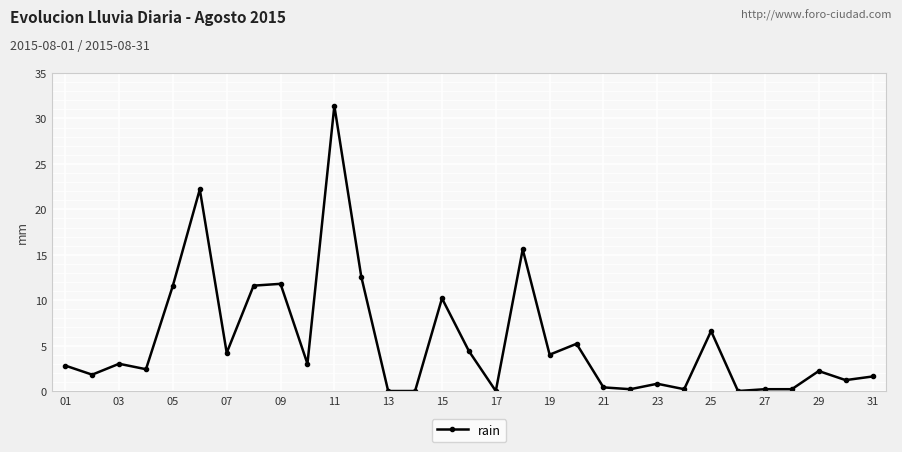

What is the maximum value shown in the chart?

31.4